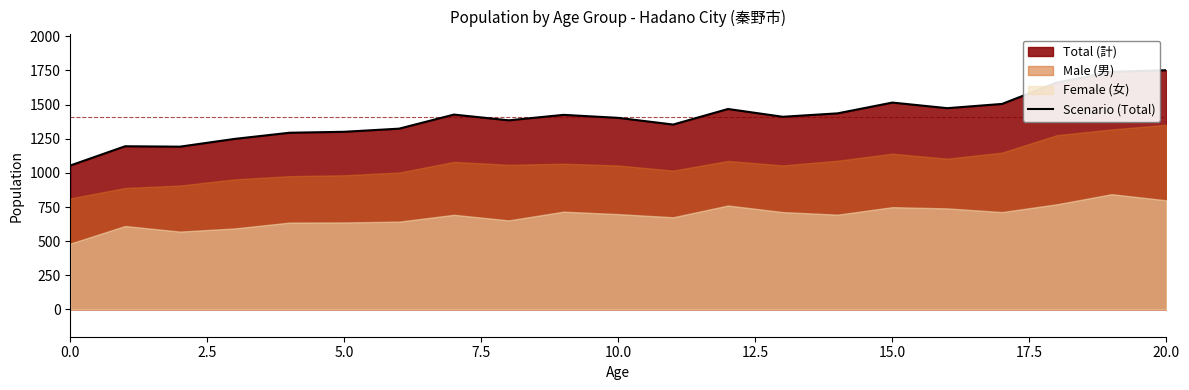

How many lines are shown in the chart?

1